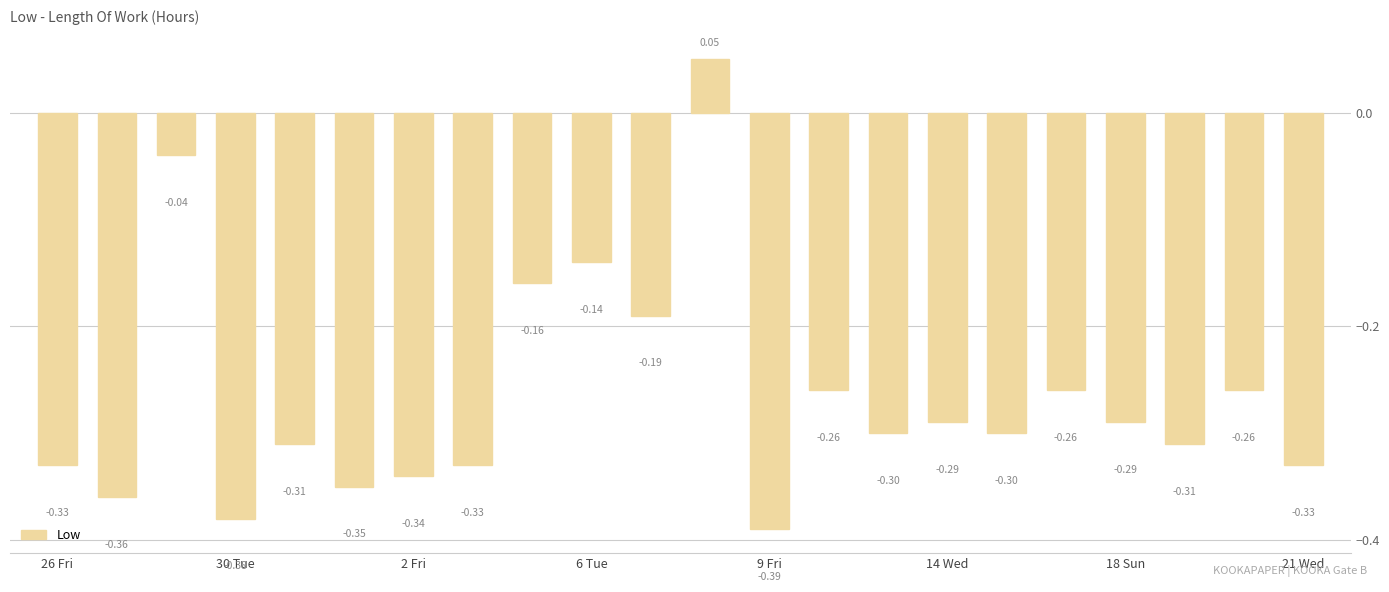

What is the difference between the second highest and second lowest values?

0.3